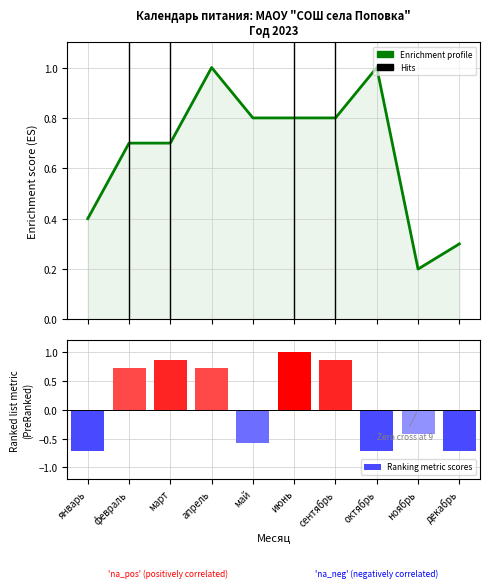

Which category has the lowest value in the Ranking metric scores series?

январь